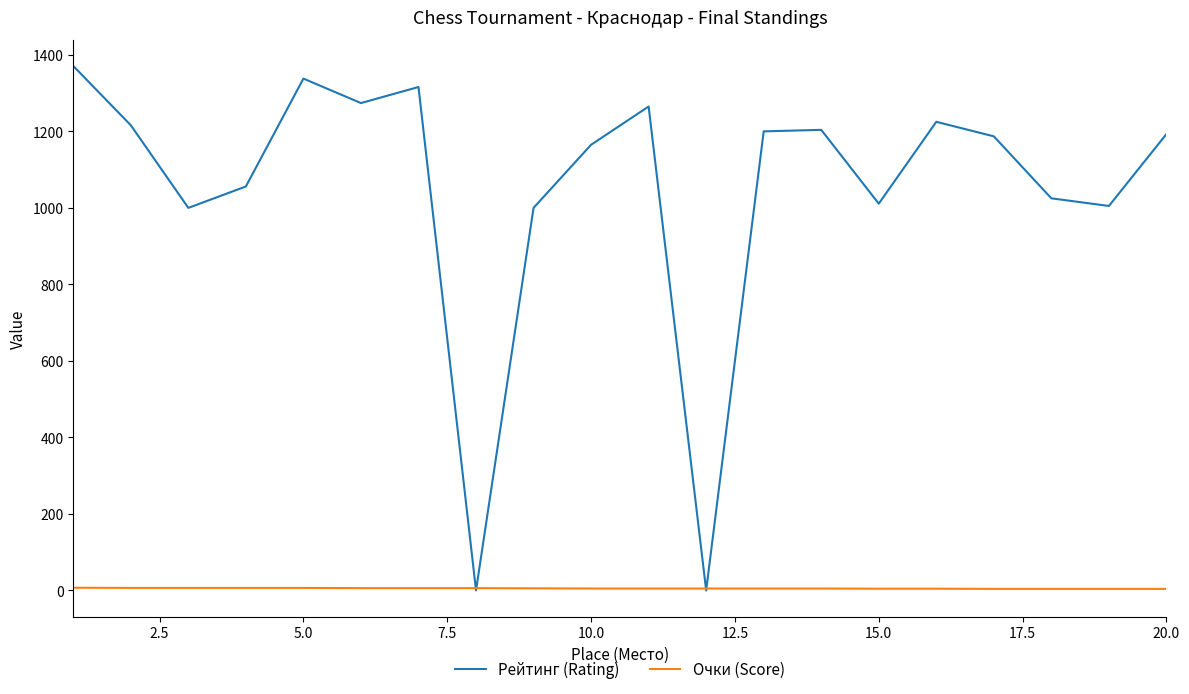

What is the highest value of the Рейтинг (Rating) series?

1371.0